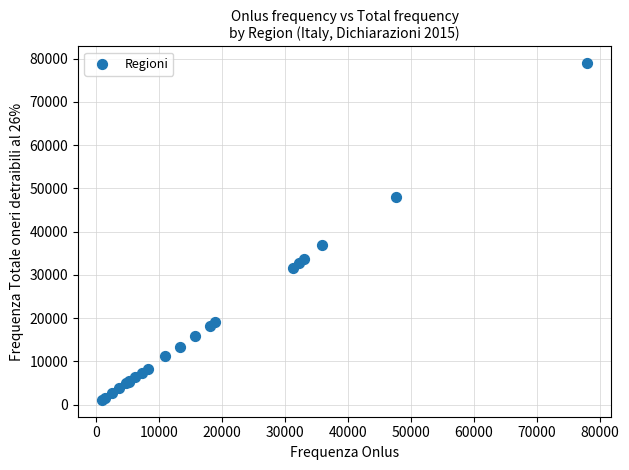

What Y value in the scatter plot is closest to 40017?

36905